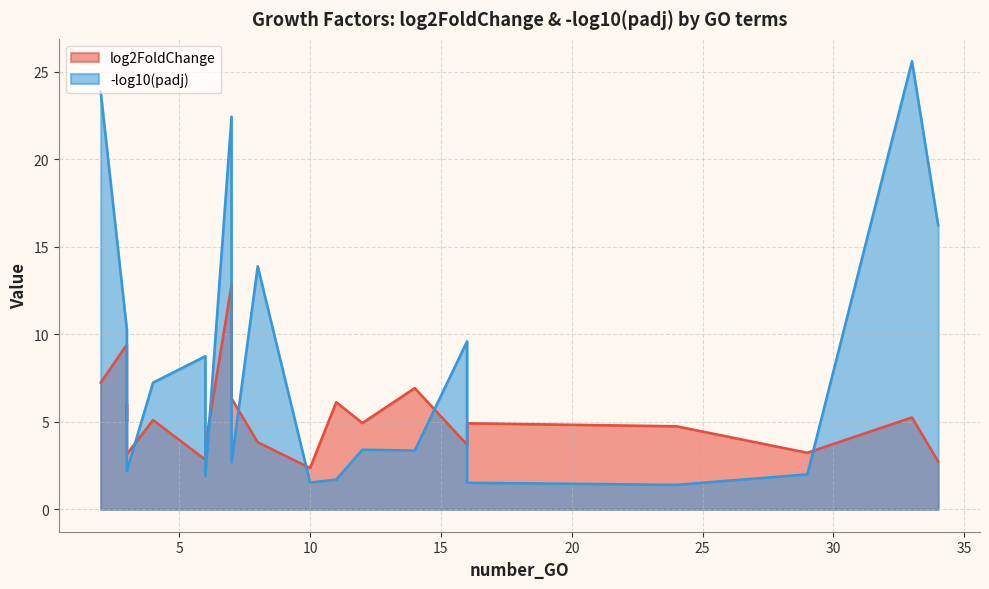

What is the difference between the second highest and second lowest values in the neg_log10_padj series?

22.4